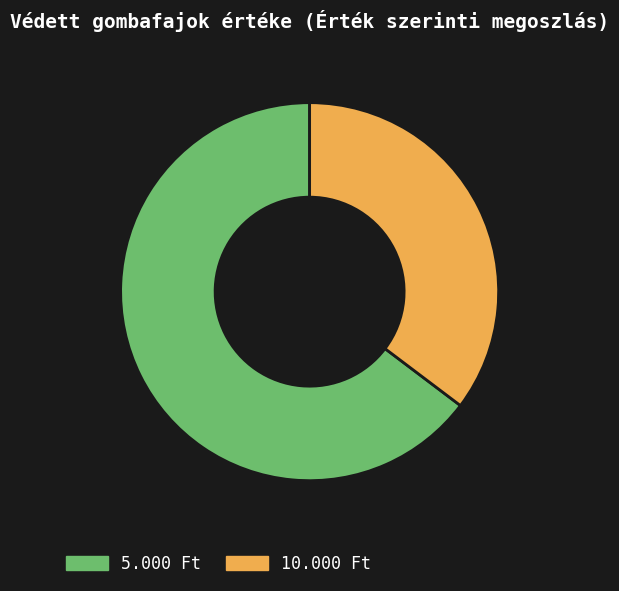

True or false: 5.000 Ft accounts for 65% of the total.

True